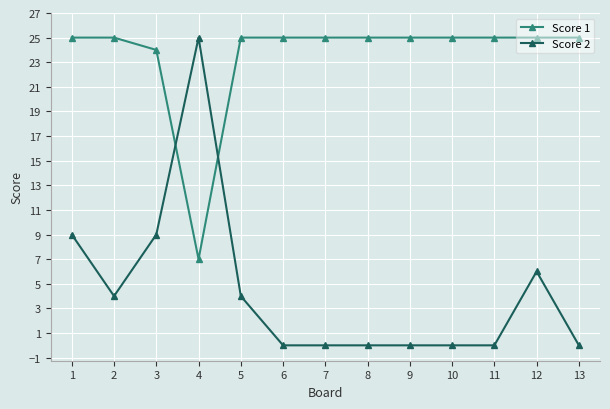

At which category is the sum across all series the highest?

1